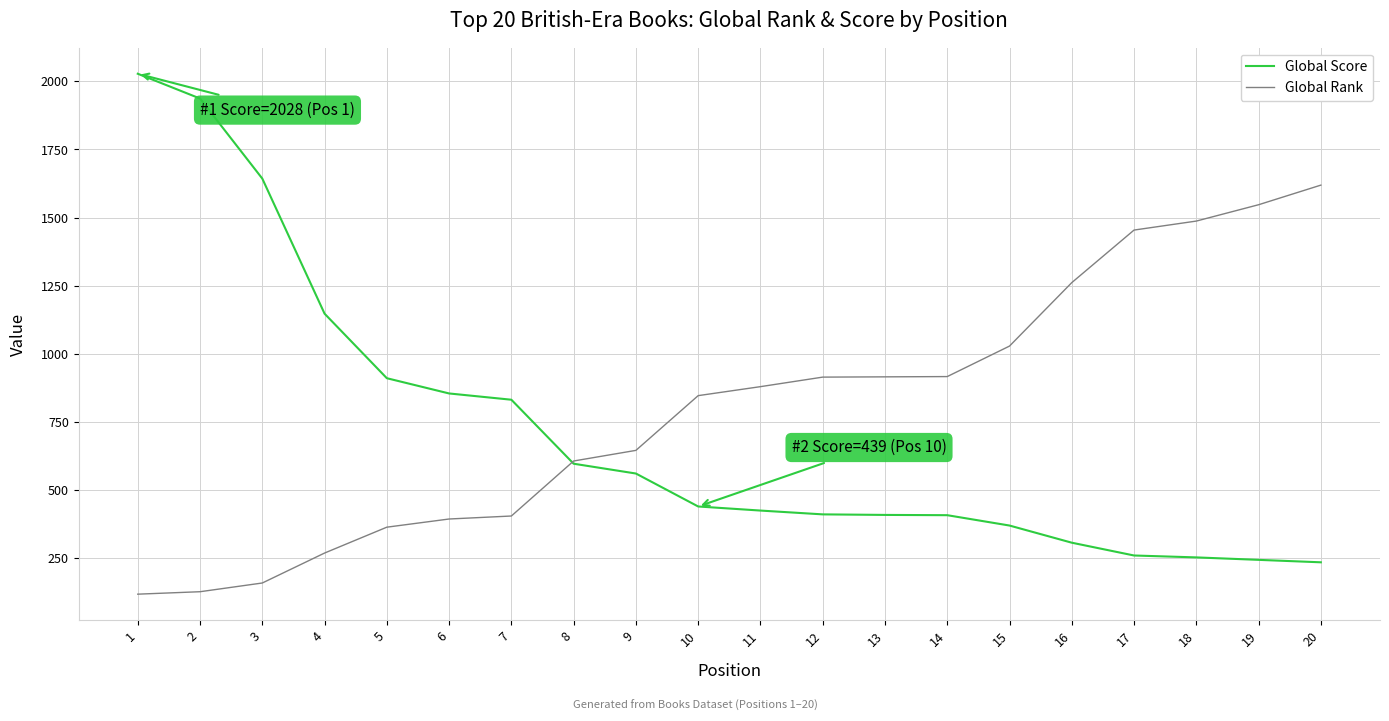

What is the difference between the maximum and second lowest values in the Global Score series?

1785